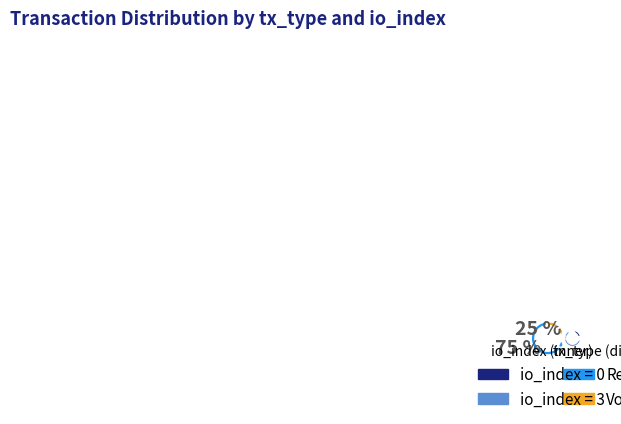

True or false: Vote accounts for 90% of the total.

False